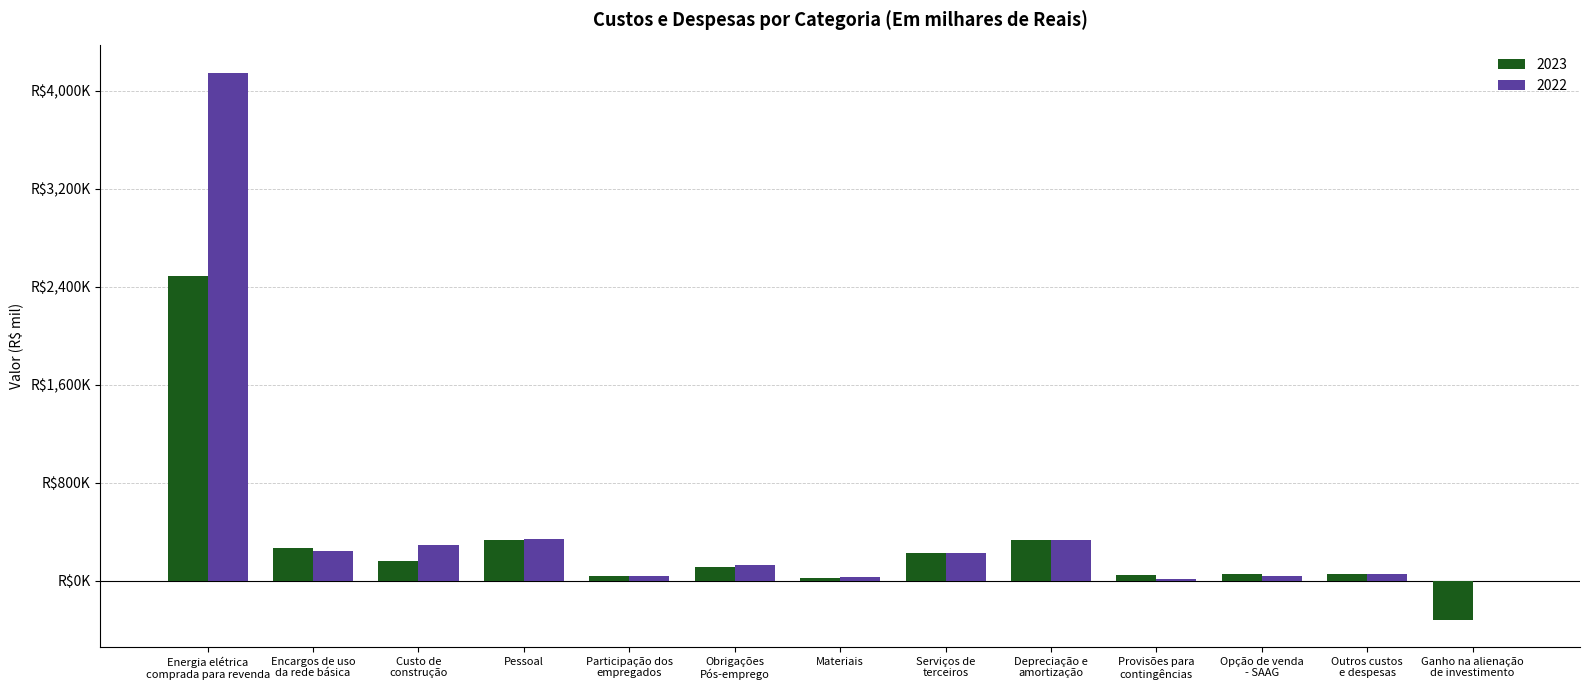

Reading left to right, transcribe all the data shown in this chart.

2023: 2489331	264808	163467	329696	37622	114795	21904	224299	328741	48990	57801	52051	-318795
2022: 4146100	245432	290750	339972	33722	131395	28005	225667	328387	9869	36124	52021	-6644